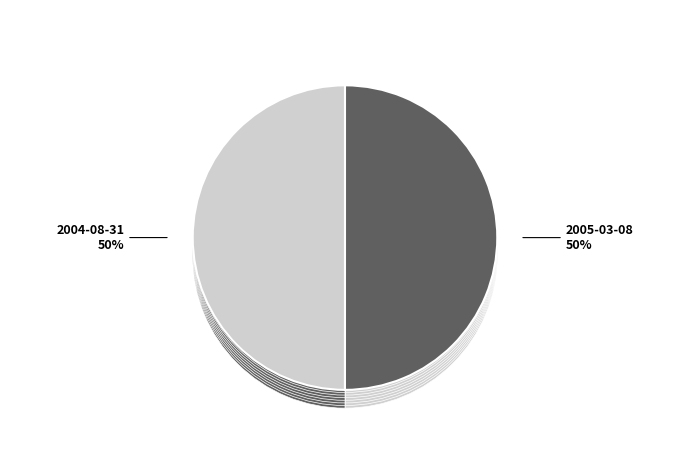

Is 2005-03-08 the majority of the pie?

Yes